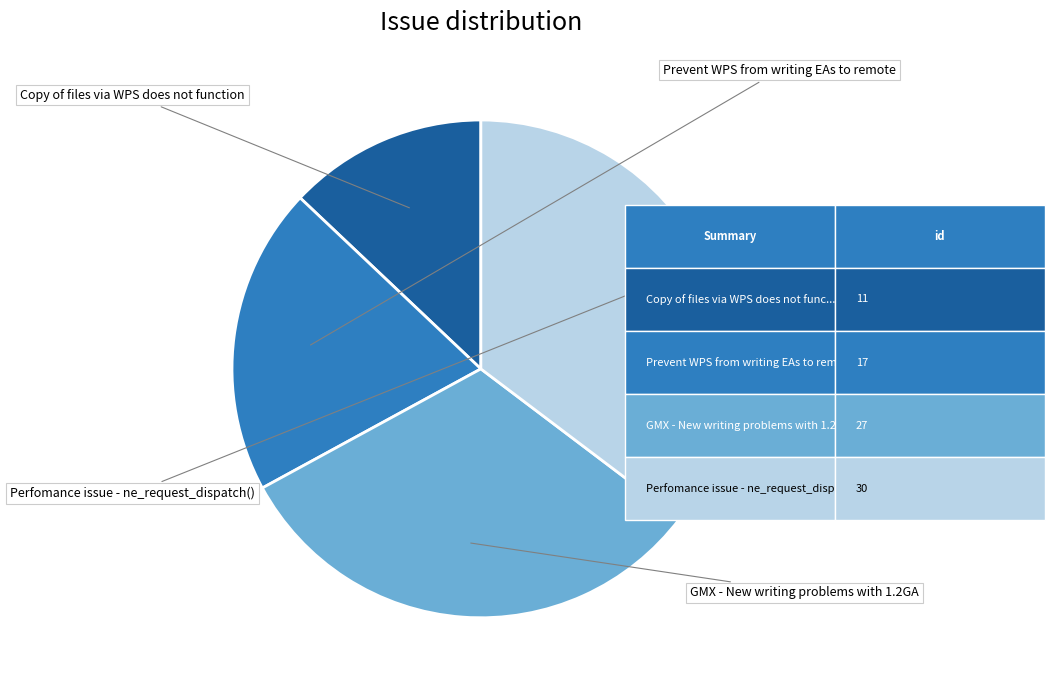

Rank the categories by value from highest to lowest.

Perfomance issue - ne_request_dispatch(), GMX - New writing problems with 1.2GA, Prevent WPS from writing EAs to remote, Copy of files via WPS does not function